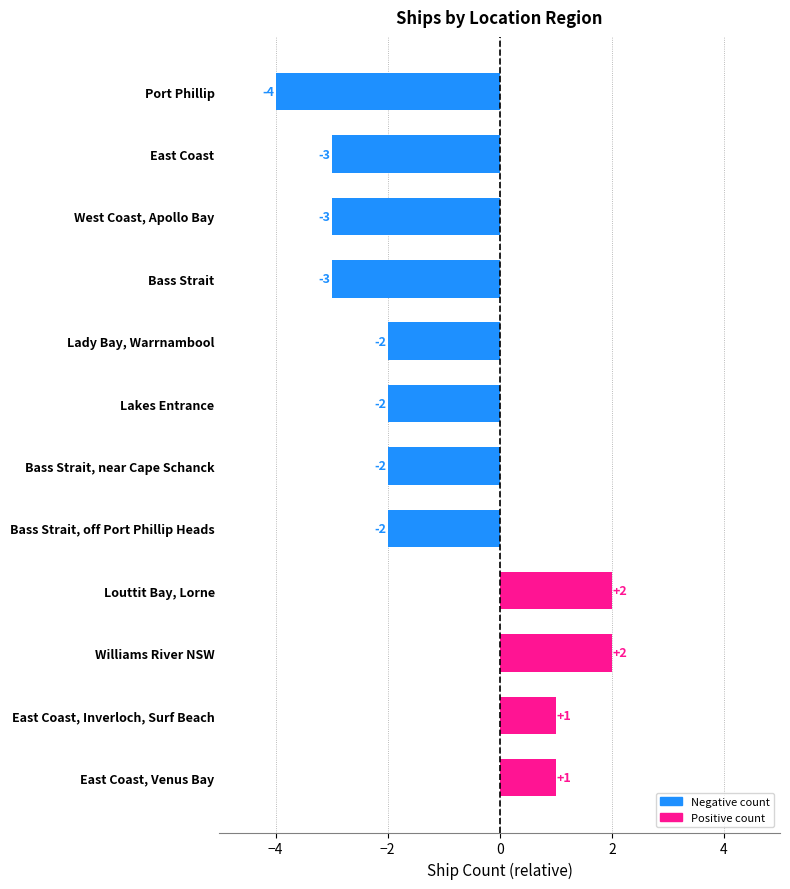

What is the sum of all values?

-15